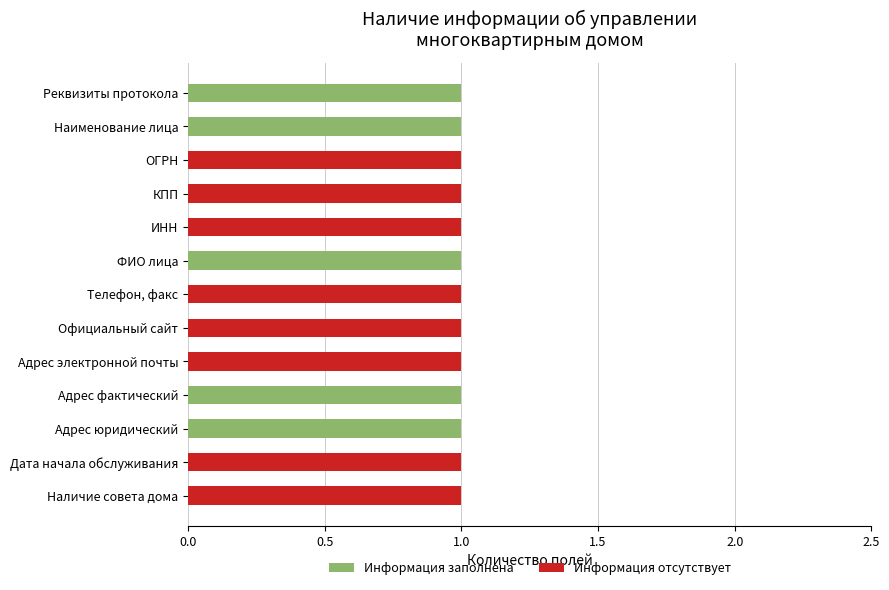

What is the sum of all Информация заполнена values?

5